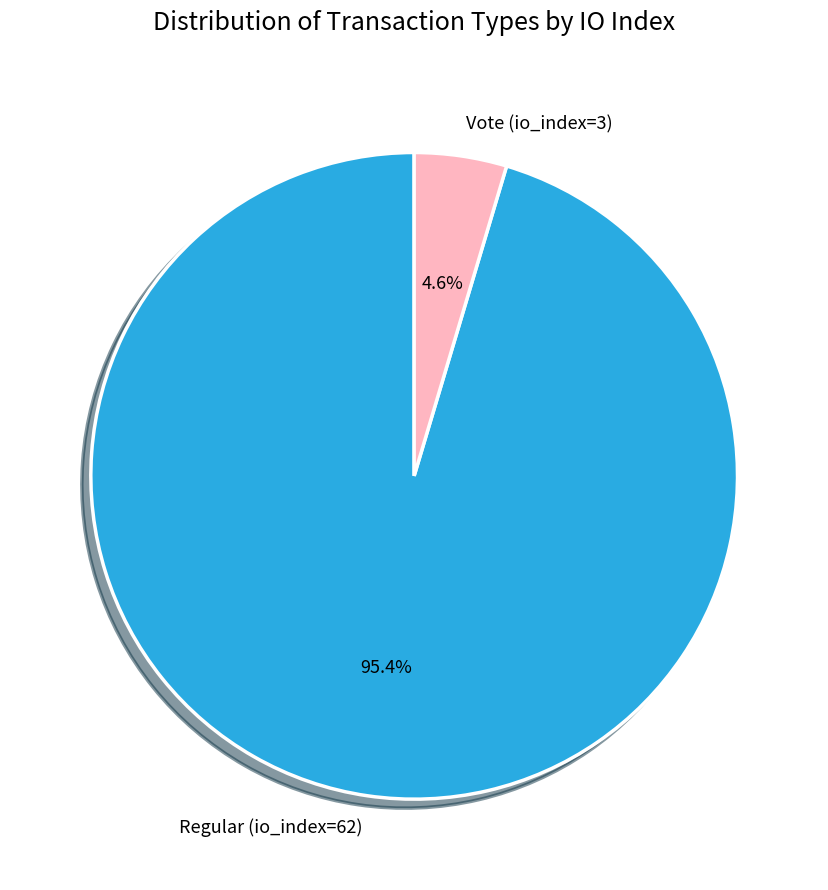

True or false: Regular (io_index=62) accounts for 83% of the total.

False